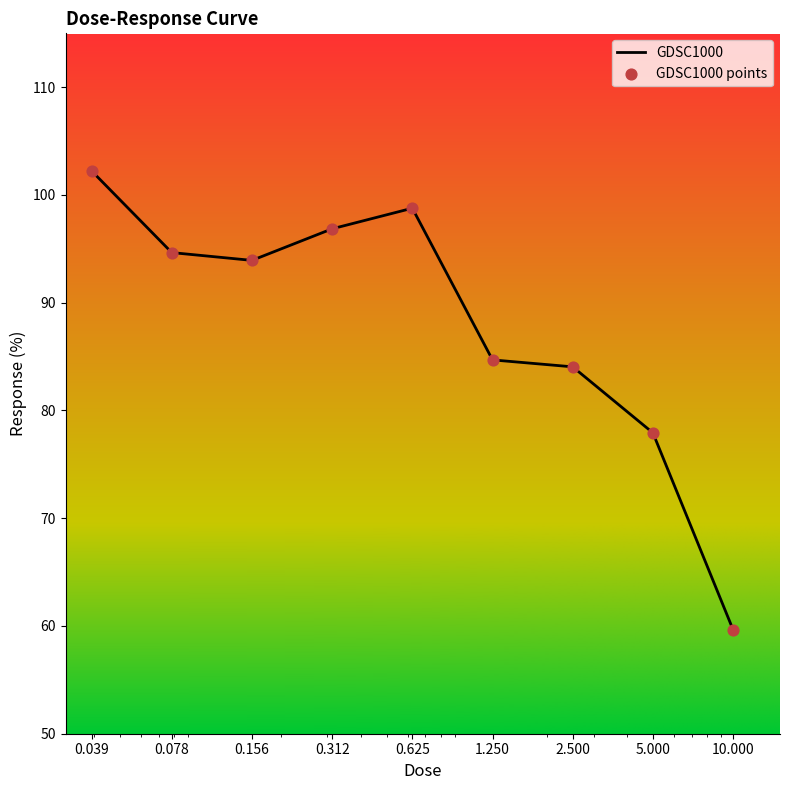

What is the smallest value displayed?

59.6